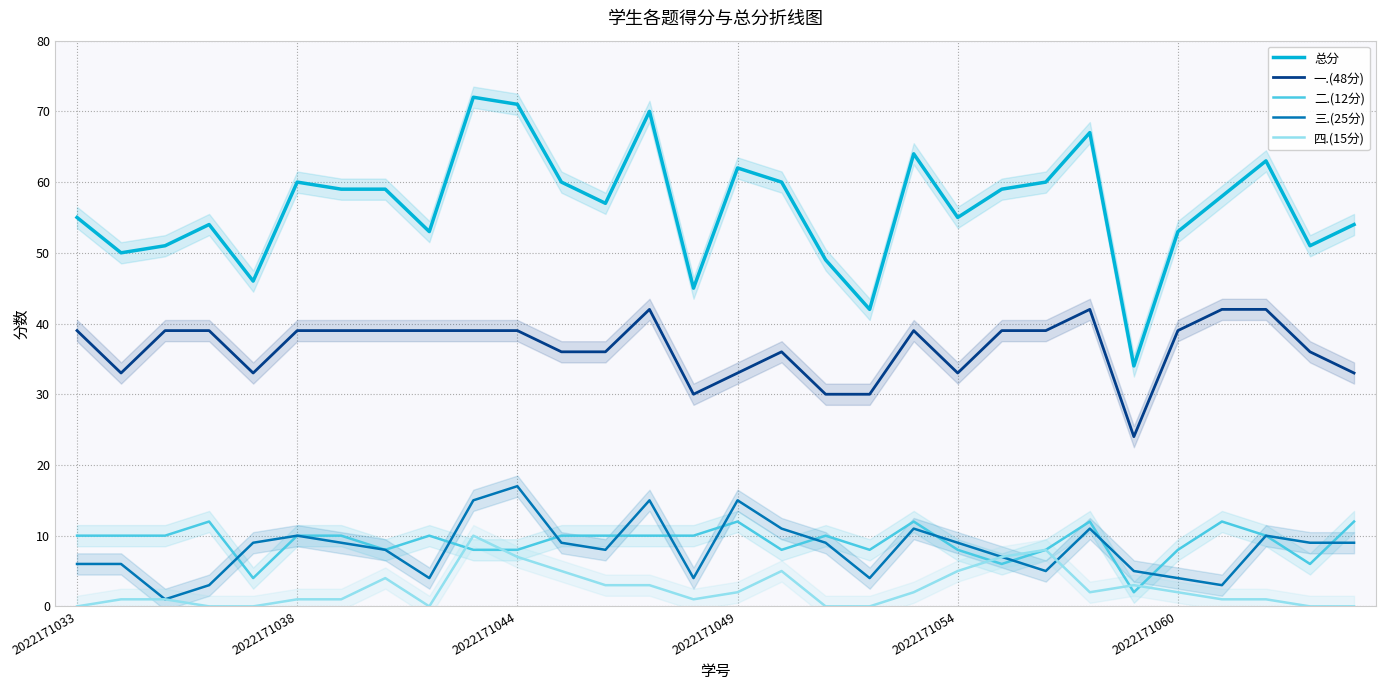

How many values in the 一.(48分) series exceed 39?

4